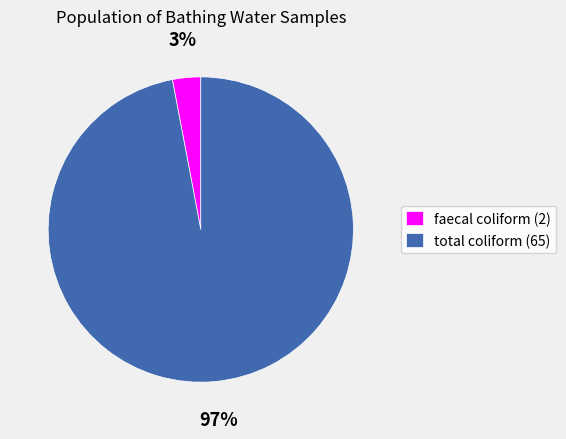

Is it true that faecal coliform (2) is 8% of the pie?

False